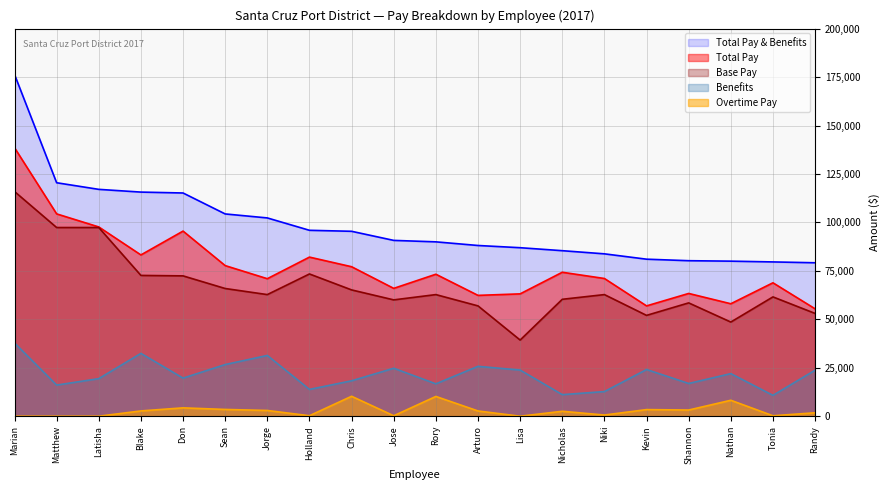

Reading right to left, what are all the values shown in this chart?

Total Pay & Benefits: 79175.1	79615.1	80009.4	80243.0	81026.3	83784.4	85410.7	86948.9	88092.4	89973.1	90723.5	95416.9	95929.6	102312.7	104373.0	115182.8	115644.1	117055.0	120468.7	176354.2
Total Pay: 55423.9	68842.9	58029.8	63346.6	56928.1	71065.9	74277.8	63128.9	62351.7	73262.5	65968.9	77134.6	82098.9	70955.9	77713.6	95519.0	83219.2	97660.5	104400.5	138552.0
Base Pay: 53037.4	61567.5	48586.1	58477.5	52031.0	62757.0	60331.5	39308.1	56929.5	62757.0	60030.0	65174.1	73402.6	62757.0	65898.0	72415.9	72649.6	97360.5	97360.5	115950.5
Benefits: 23751.2	10772.2	21979.6	16896.4	24098.3	12718.4	11132.9	23820.0	25740.7	16710.6	24754.6	18282.2	13830.7	31356.8	26659.4	19663.8	32424.9	19394.5	16068.1	37802.1
Overtime Pay: 1779.5	235.4	8232.3	3194.5	3416.0	614.1	2551.9	0.0	2711.7	10205.5	237.3	10291.2	250.4	2966.7	3495.7	4317.4	2729.6	0.0	0.0	0.0